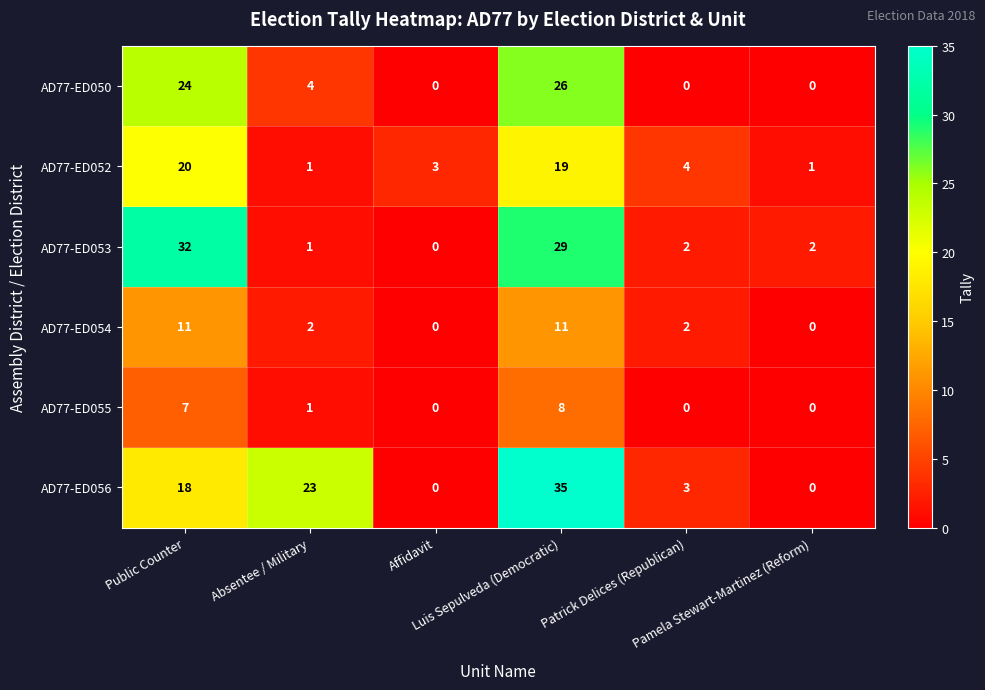

Which series has the largest range (max minus min)?

AD77-ED056